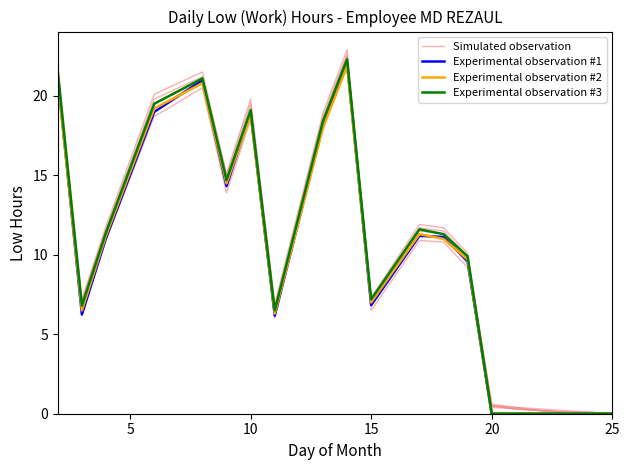

How many times do Experimental observation #2 and Experimental observation #1 cross each other?

9